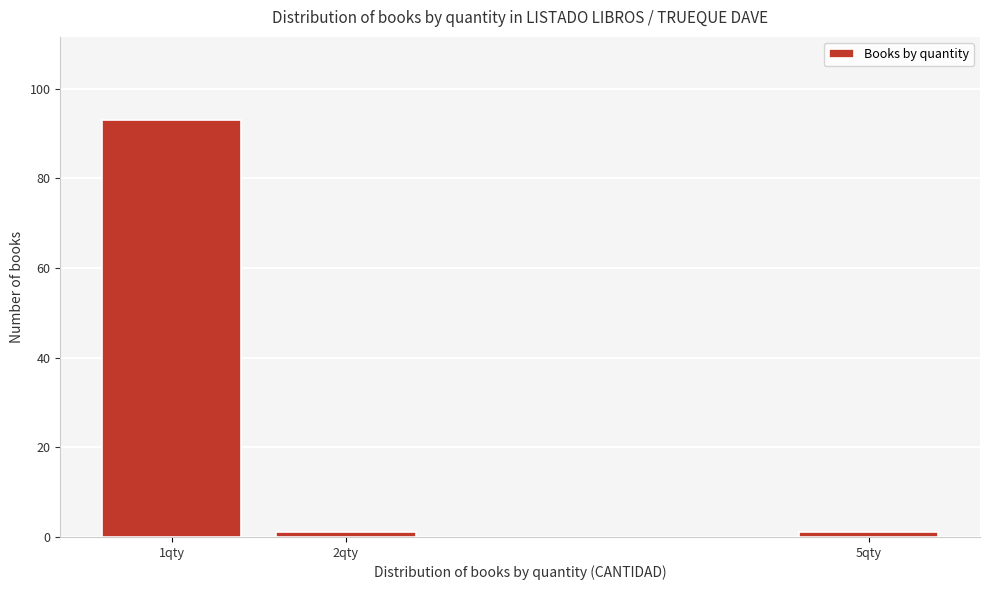

Reading left to right, transcribe all the data shown in this chart.

93	1	1